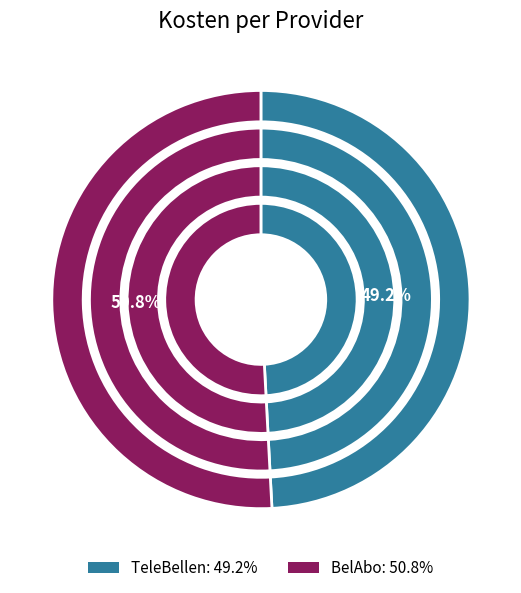

To the nearest percent, what portion does TeleBellen represent?

49%